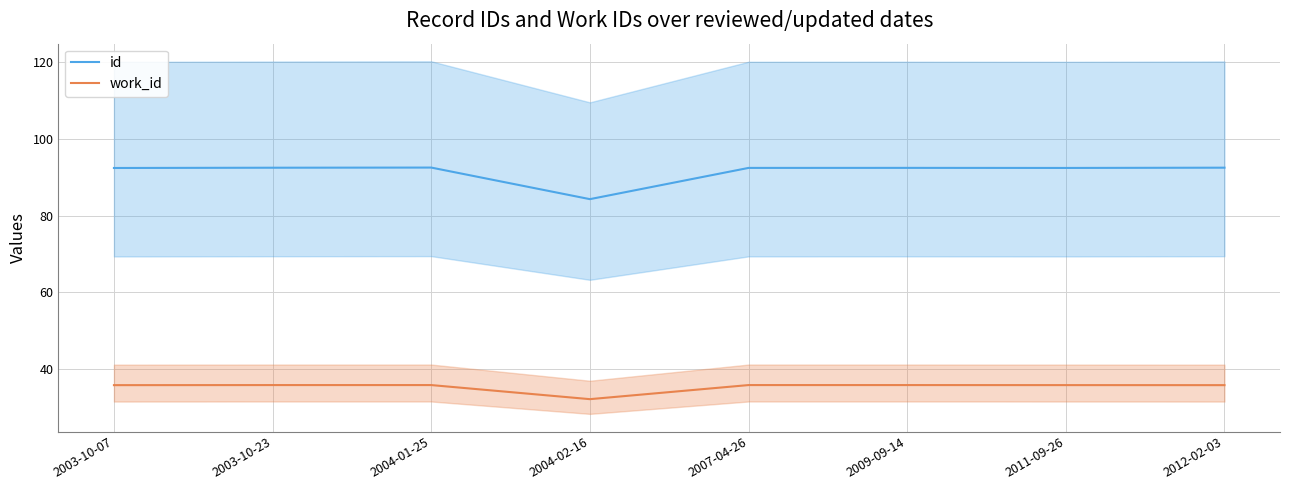

What is the label of the 6th point from the left?

2009-09-14